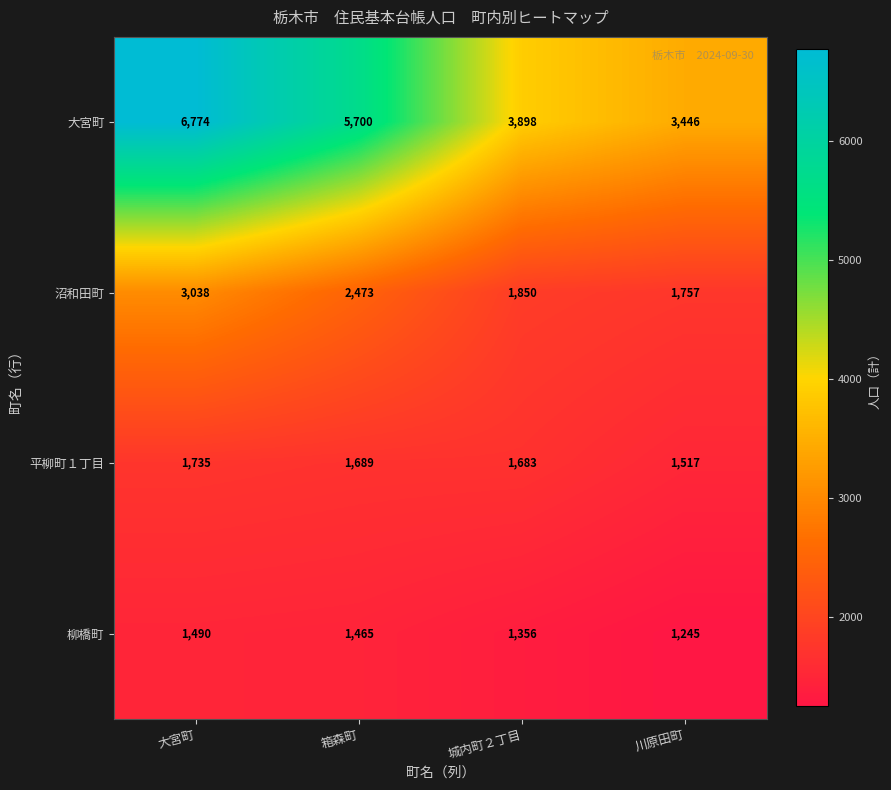

At which category does the chart reach its peak across all series?

大宮町